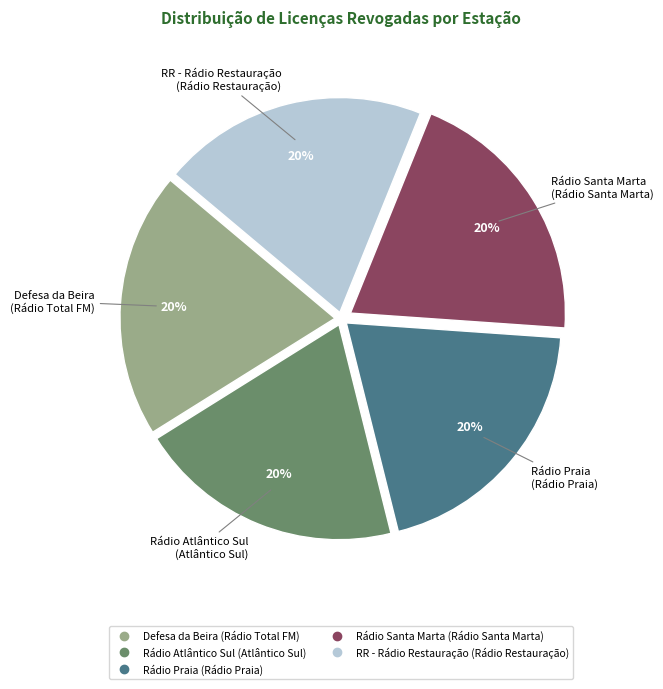

Is the sum of Rádio Santa Marta (Rádio Santa Marta) and Defesa da Beira (Rádio Total FM) greater than half?

No